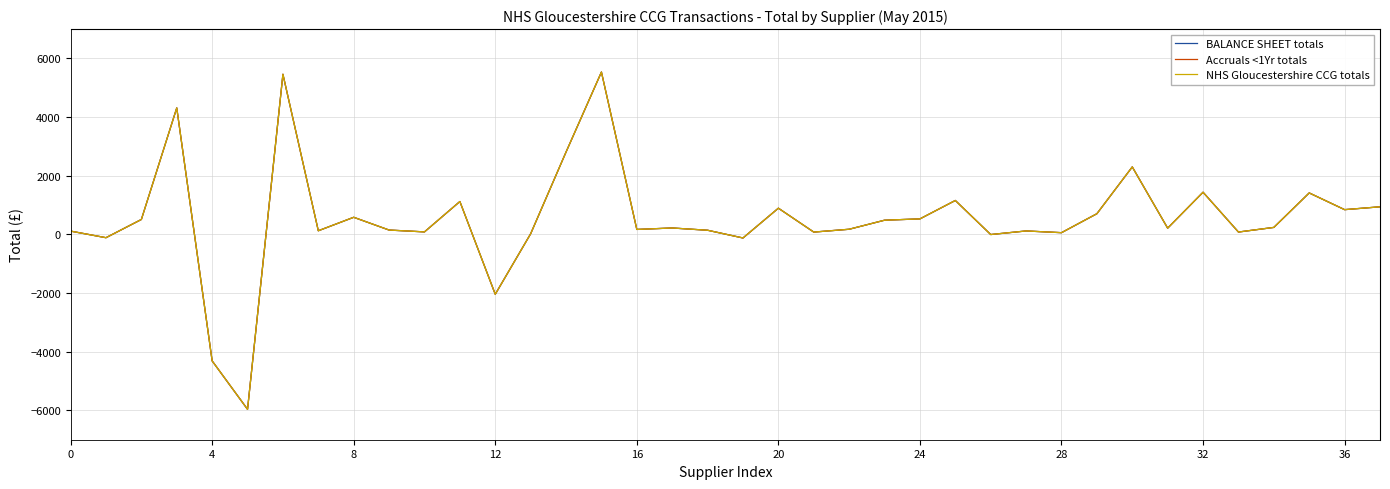

What is the maximum value shown in the chart?

5535.0